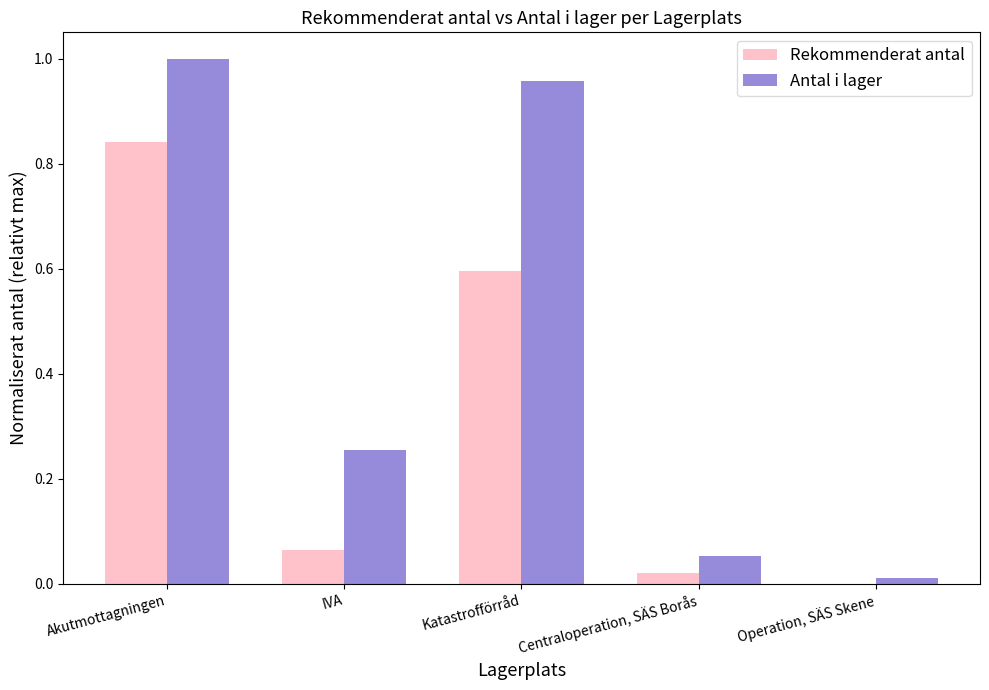

Count the number of data series in this chart.

2